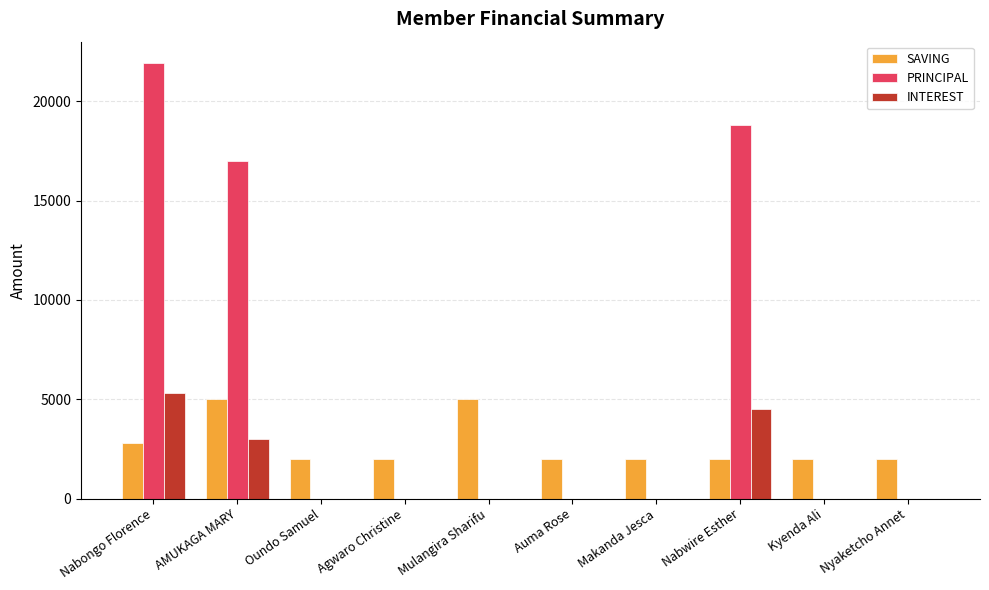

What is the total value across all series at Auma Rose?

2000